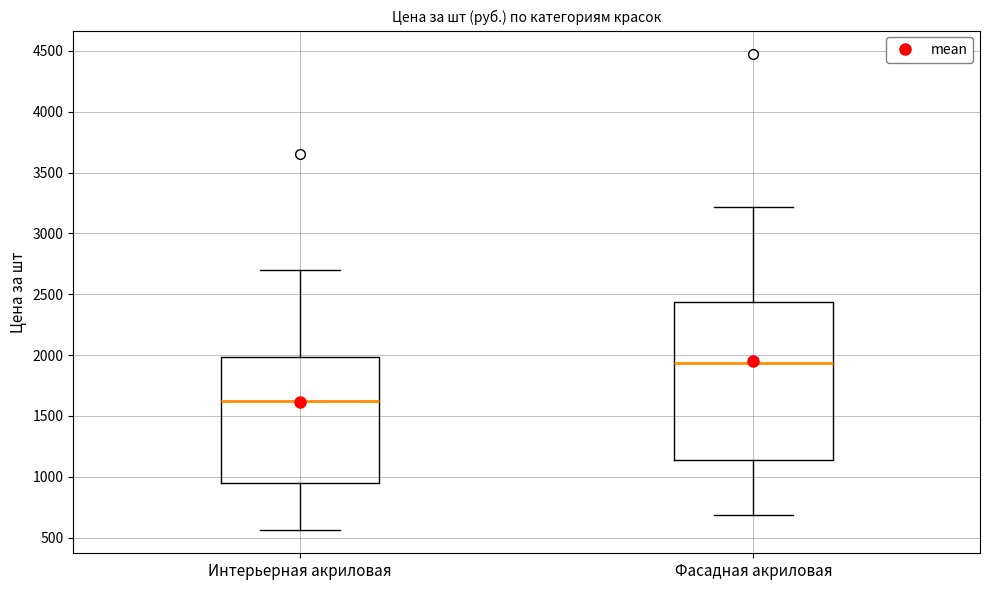

Which box's median line is the lowest?

Интерьерная акриловая